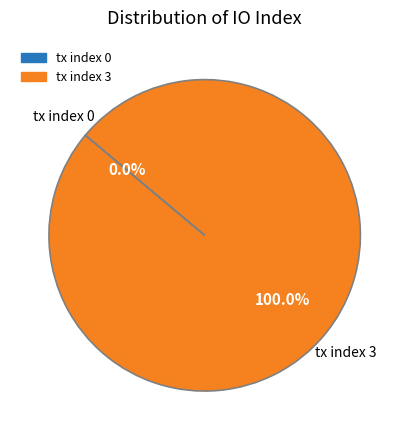

Does tx index 0 represent more than half of the total?

No